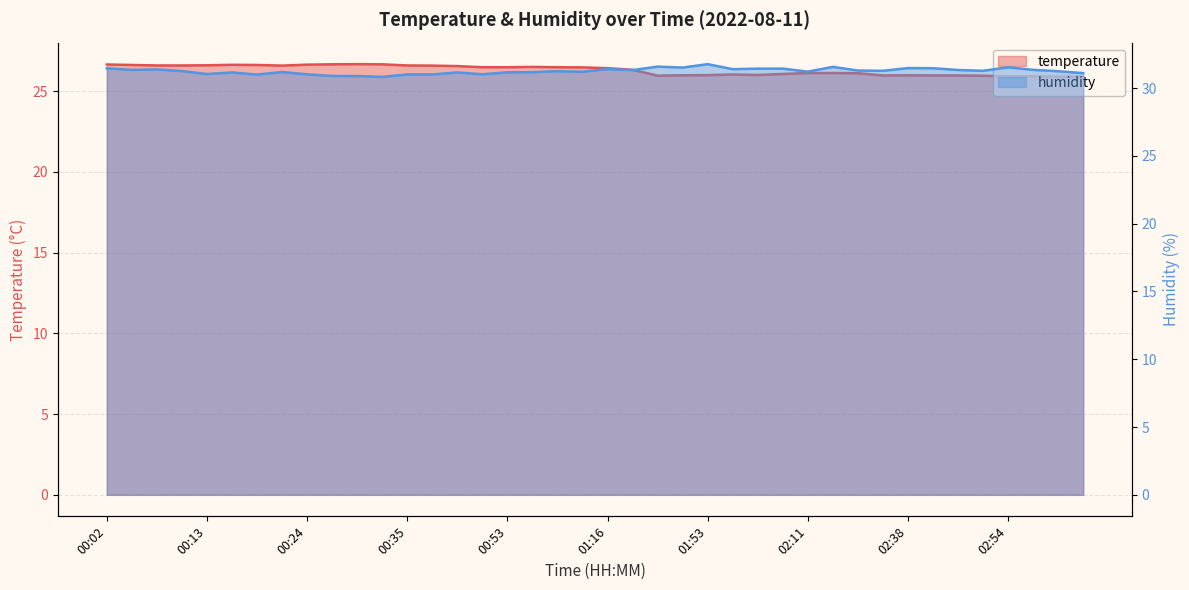

Reading left to right, what are all the values shown in this chart?

temperature: 26.7	26.6	26.6	26.6	26.6	26.6	26.6	26.6	26.6	26.7	26.7	26.7	26.6	26.6	26.6	26.5	26.5	26.5	26.5	26.5	26.4	26.3	26.0	26.0	26.0	26.0	26.0	26.1	26.1	26.1	26.1	26.0	26.0	26.0	26.0	26.0	25.9	25.9	25.9	25.9
humidity: 31.4	31.3	31.4	31.2	31.0	31.1	31.0	31.2	31.0	30.9	30.9	30.8	31.0	31.0	31.1	31.0	31.2	31.2	31.2	31.2	31.4	31.3	31.6	31.5	31.8	31.4	31.4	31.4	31.2	31.6	31.3	31.3	31.5	31.5	31.3	31.3	31.5	31.3	31.2	31.1